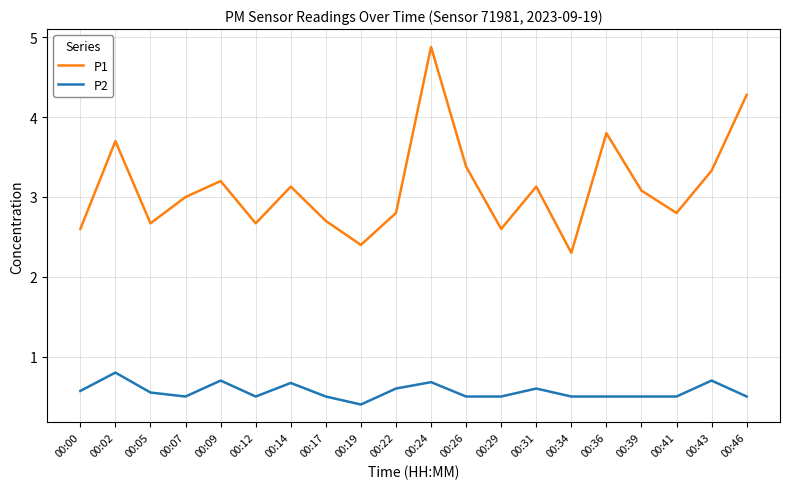

At which category does P1 reach its first local valley?

00:05